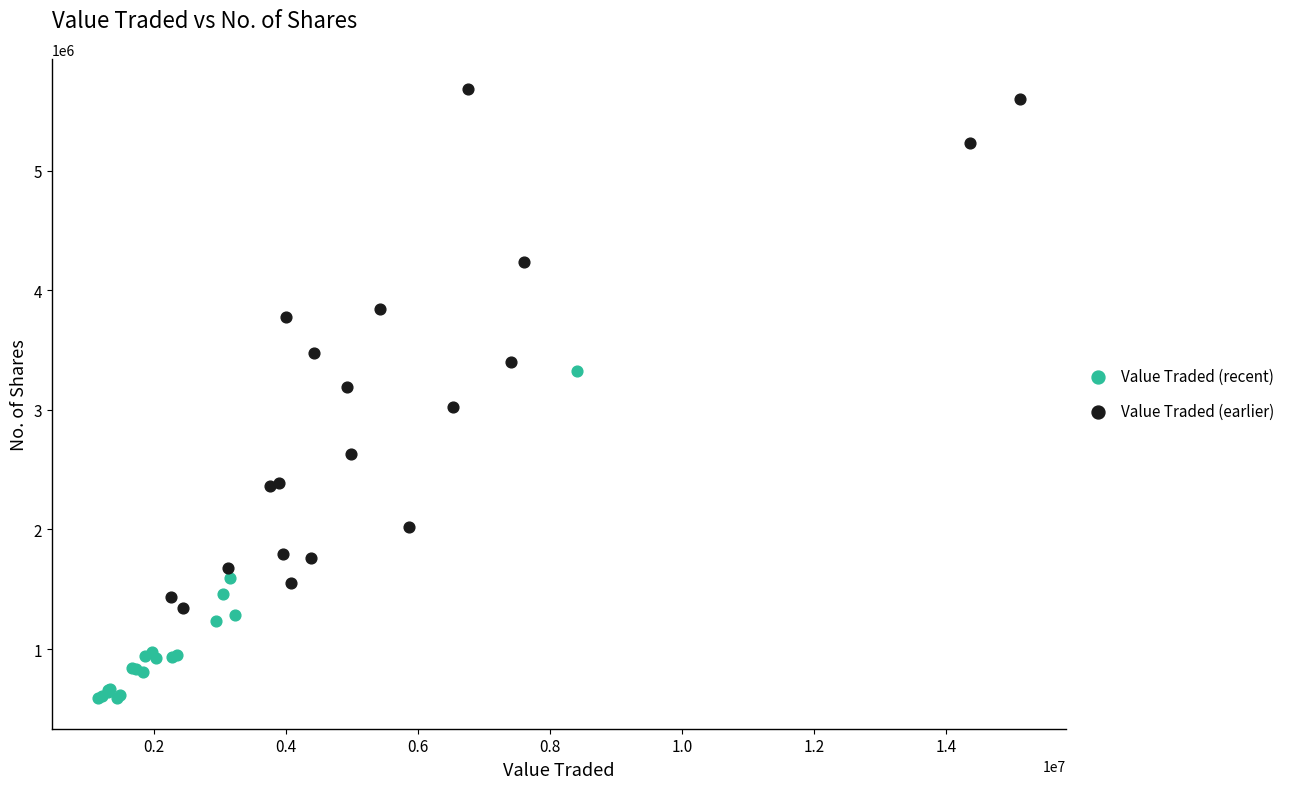

What are all the series names shown in the legend?

Value Traded (recent), Value Traded (earlier)